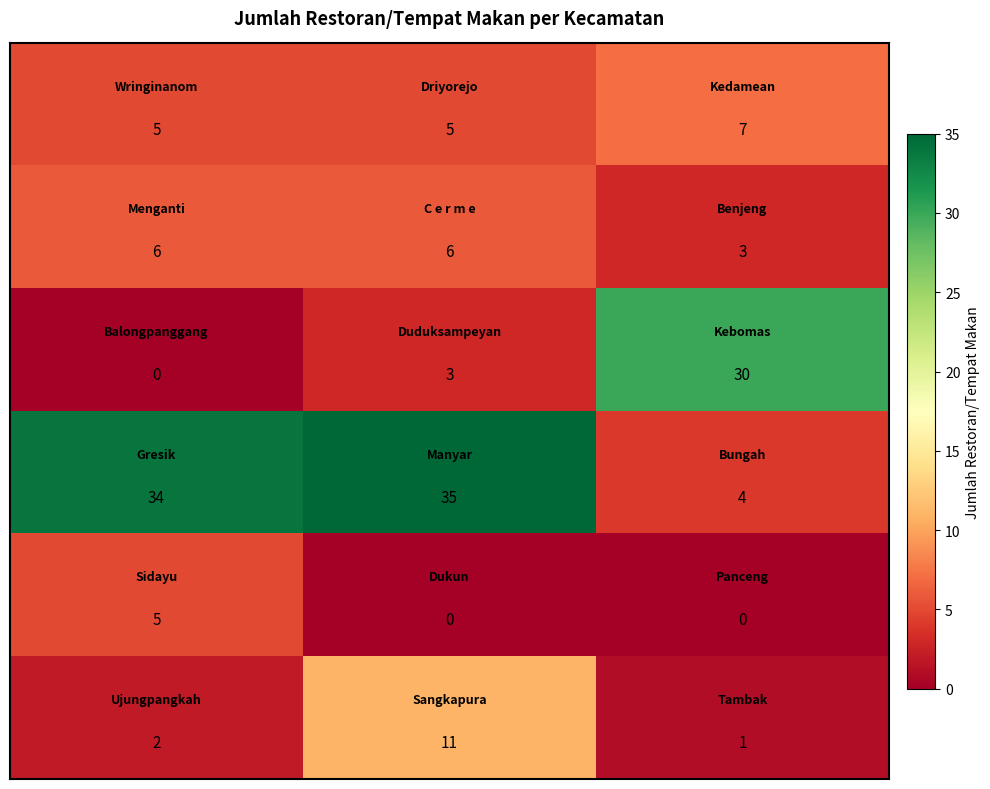

What is the maximum value shown in the chart?

35